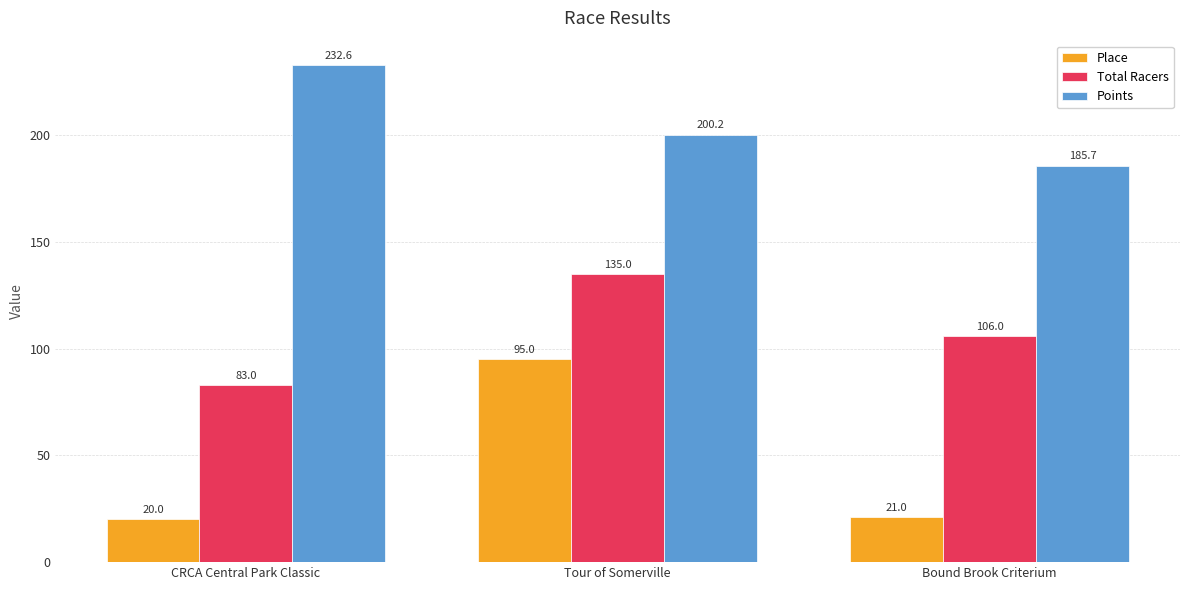

What is the label of the 1st bar from the right?

Bound Brook Criterium